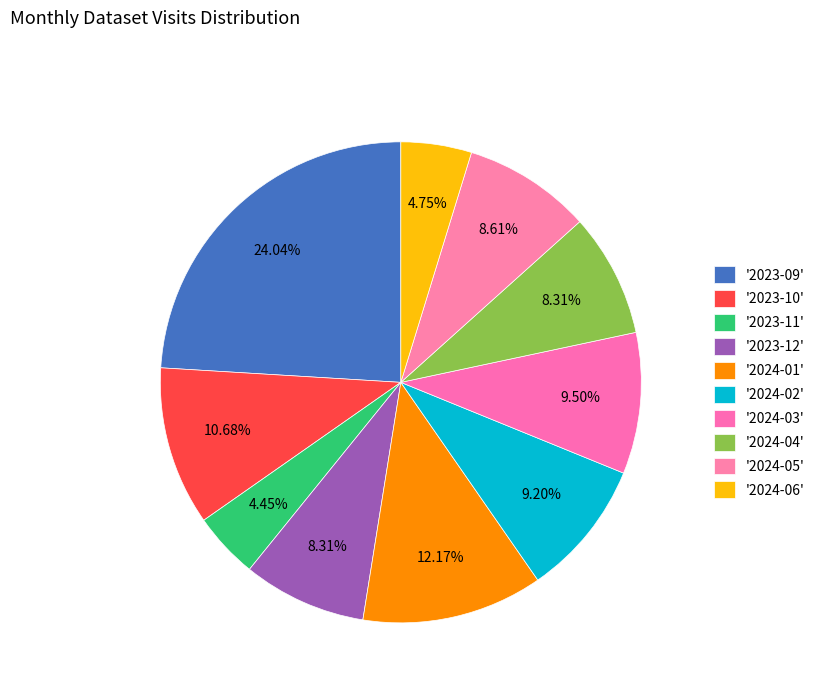

Is there any slice that represents more than half of the pie?

No